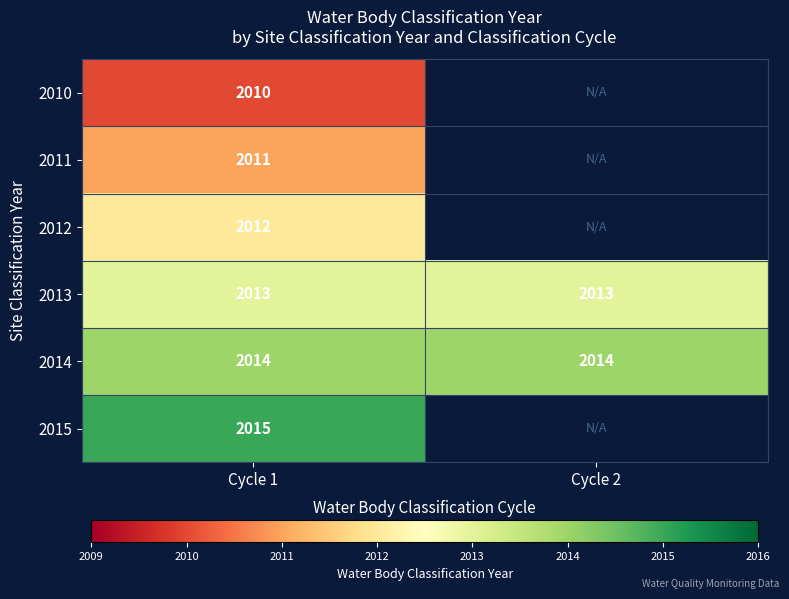

What is the minimum value shown in the chart?

2010.0